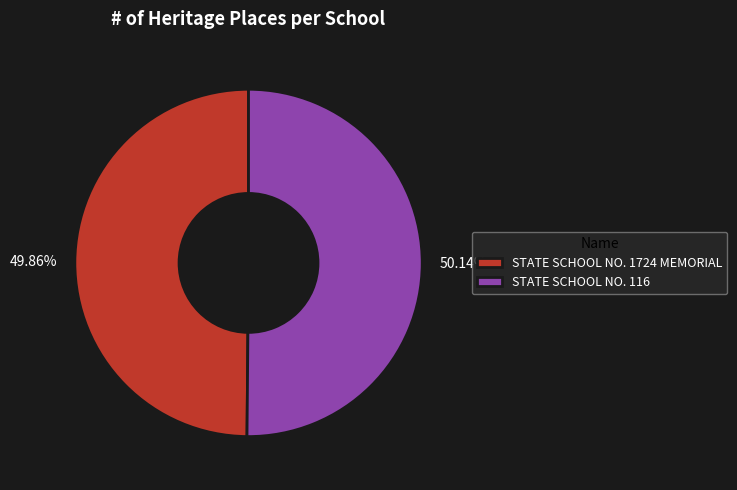

What percentage is the STATE SCHOOL NO. 116 slice, to the nearest percent?

50%